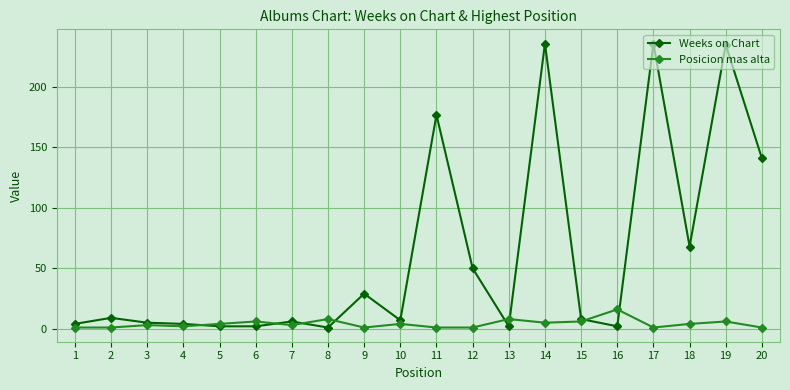

Which category has the highest value in the Posicion mas alta series?

16